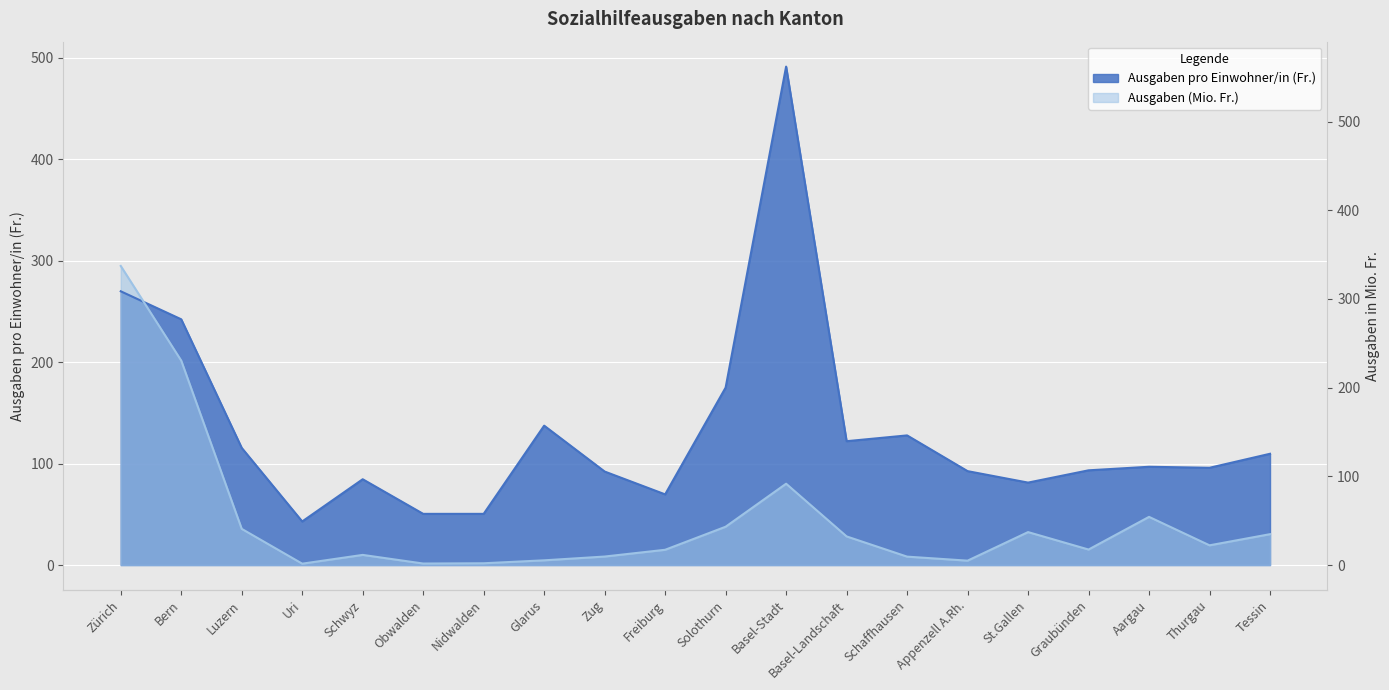

What is the label of the 14th point from the right?

Nidwalden